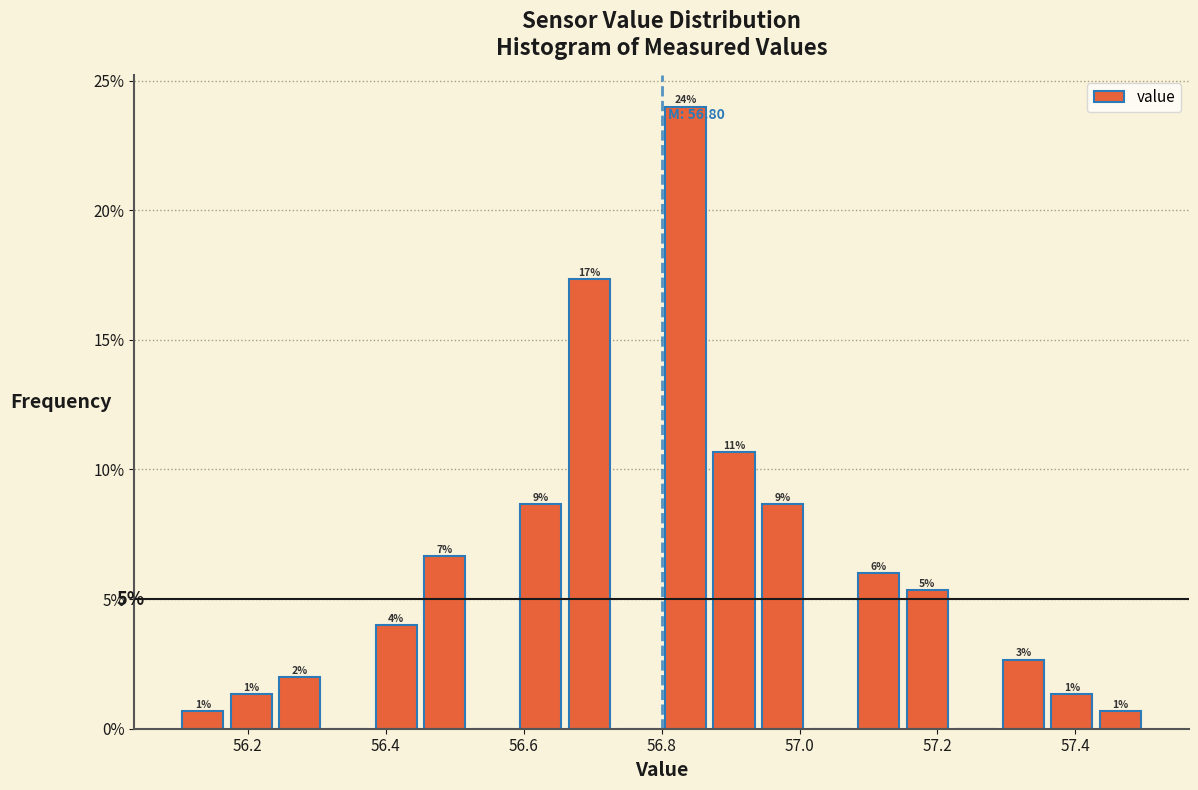

Read against the x-axis, roughly where is the centre of the tallest bar?

56.84